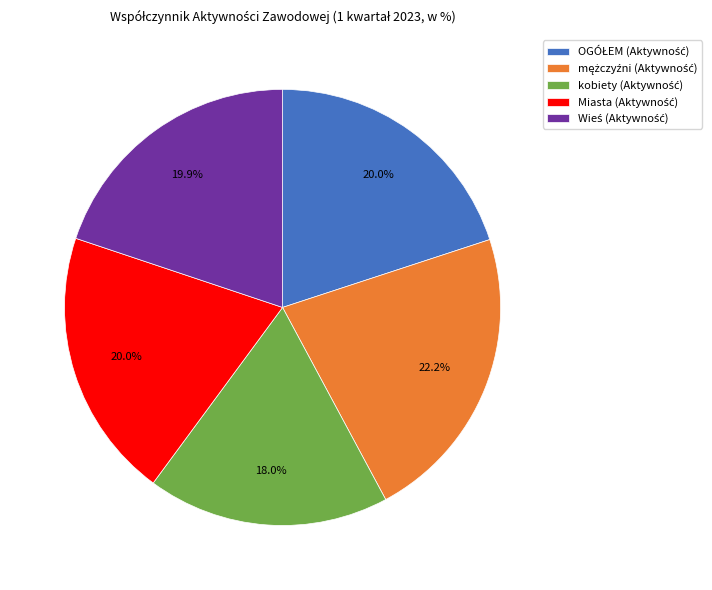

Is there any slice that represents more than half of the pie?

No